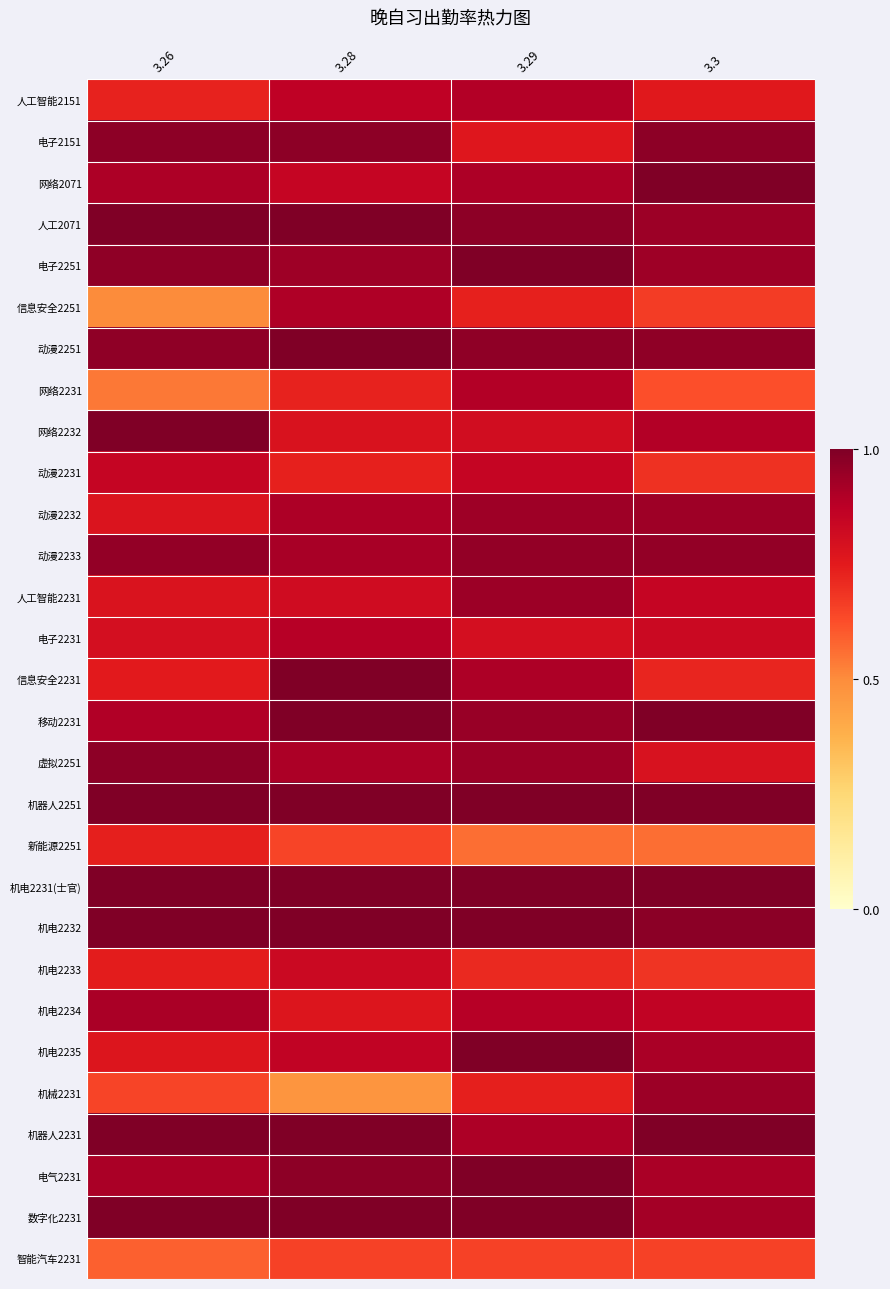

Rank the series by their maximum value, from lowest to highest.

智能汽车2231, 新能源2251, 机电2233, 动漫2231, 电子2231, 人工智能2151, 网络2231, 信息安全2251, 机电2234, 动漫2232, 人工智能2231, 机械2231, 动漫2233, 虚拟2251, 电子2151, 网络2071, 人工2071, 电子2251, 动漫2251, 网络2232, 信息安全2231, 移动2231, 机器人2251, 机电2231(士官), 机电2232, 机电2235, 机器人2231, 电气2231, 数字化2231